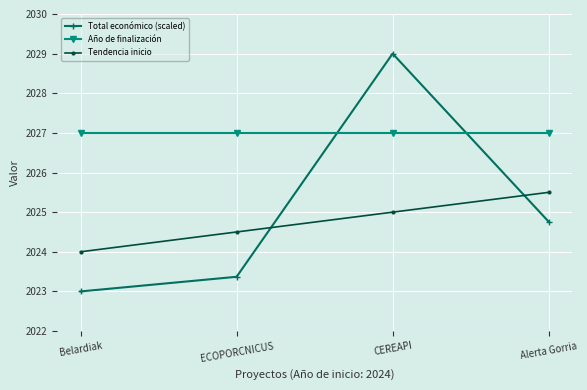

What is the highest value of the Año de finalización series?

2027.0